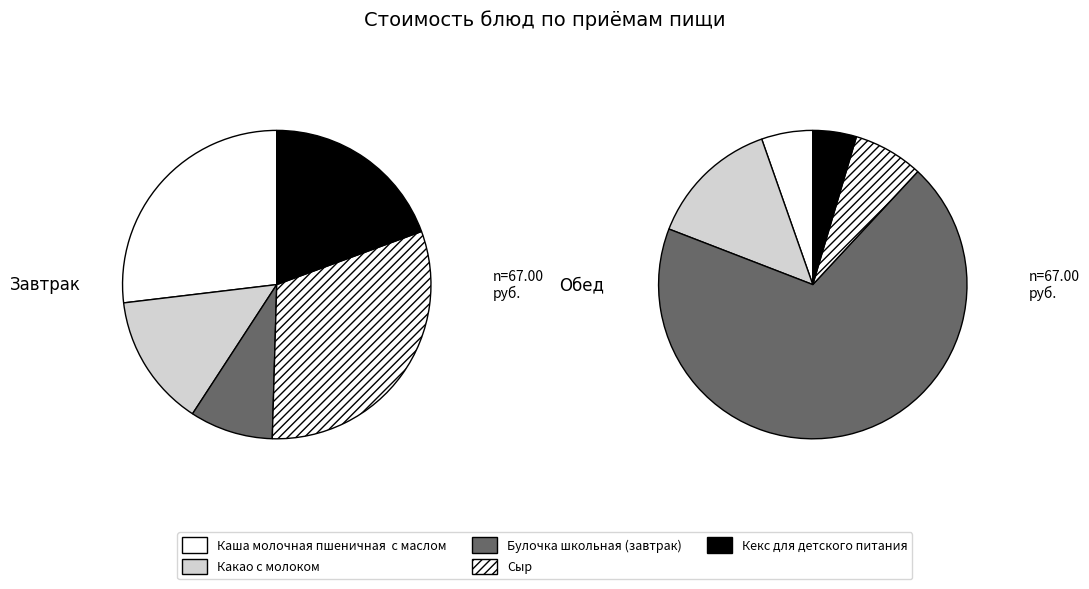

What is the change in value from Сыр to Кекс для детского питания?

-7.8